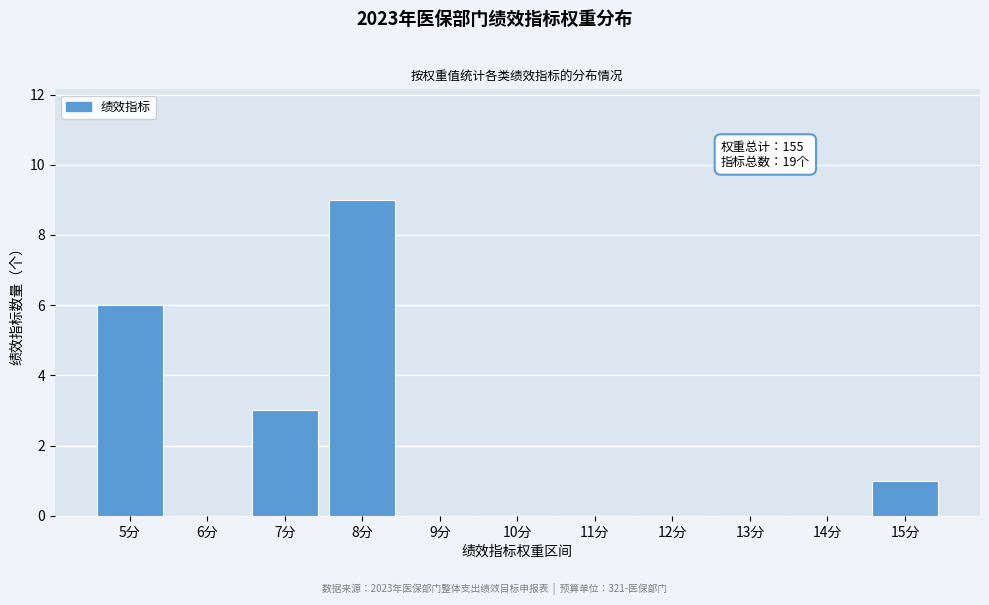

Which range on the x-axis has the tallest bar?

7.5 to 8.5